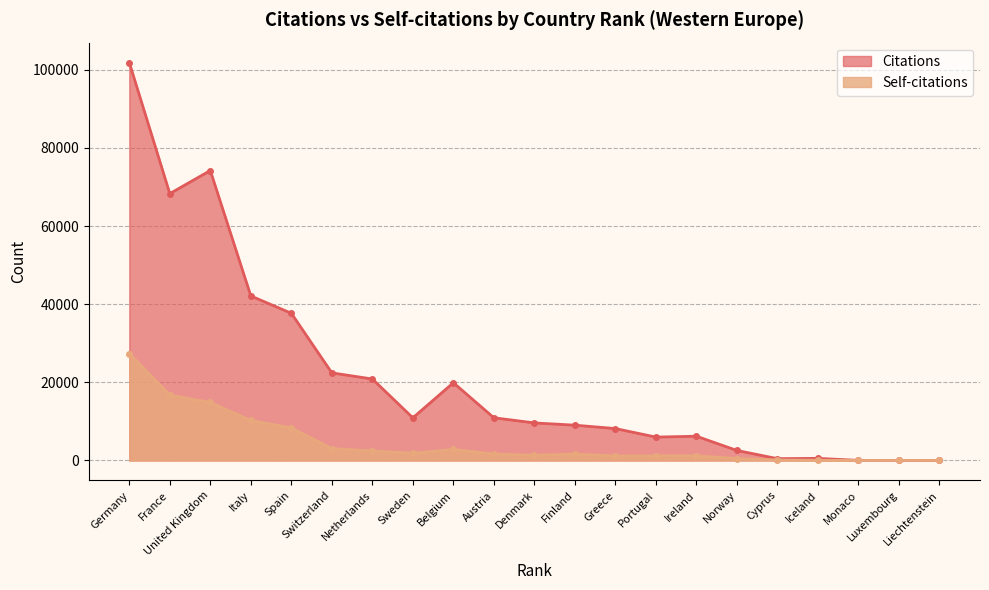

What is the highest value of the Citations series?

101855